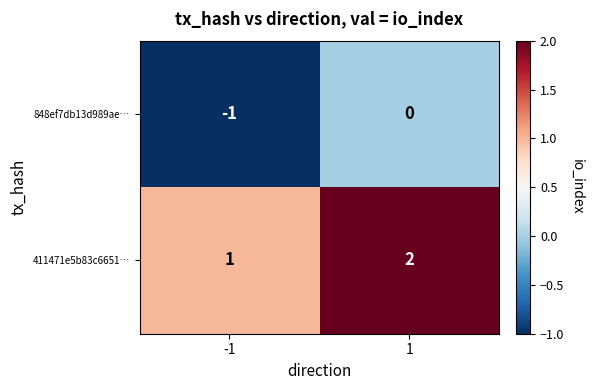

Reading left to right, transcribe all the data shown in this chart.

848ef7db13d989ae…: -1=-1	1=0
411471e5b83c6651…: -1=1	1=2